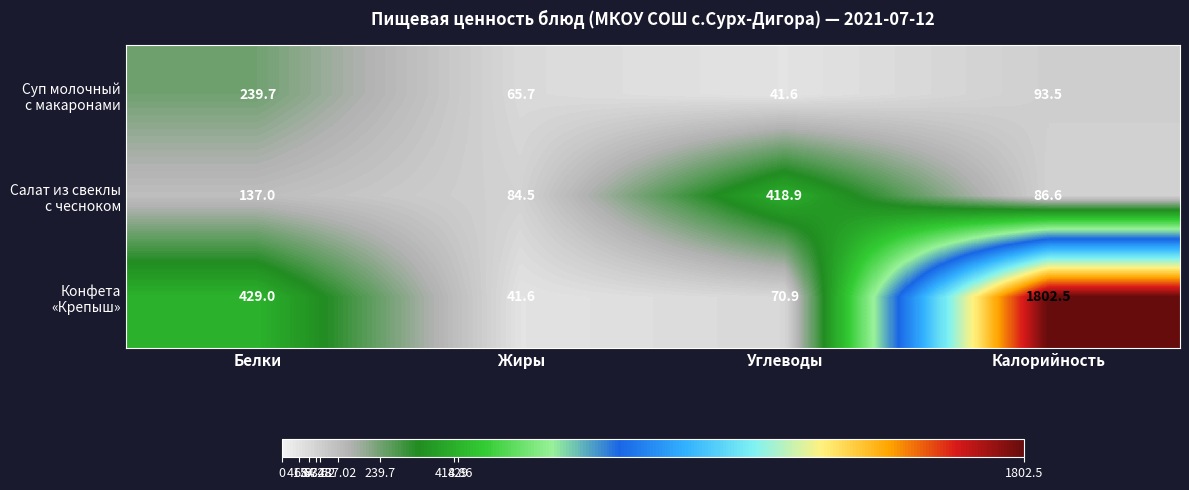

What is the difference between the highest and lowest values at Жиры?

42.9